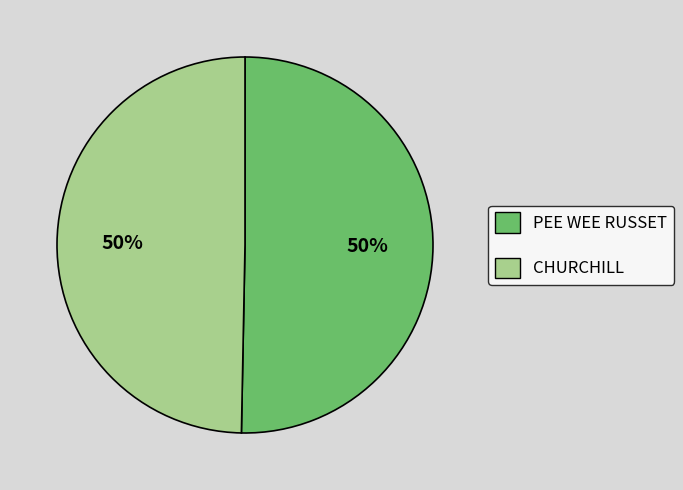

What is the ratio of the value at PEE WEE RUSSET to the value at CHURCHILL?

1.0